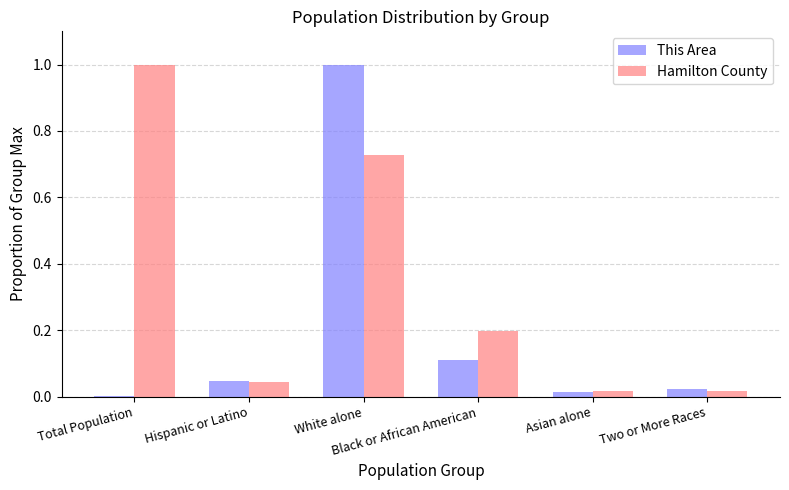

Which series has the largest total across all categories?

Hamilton County